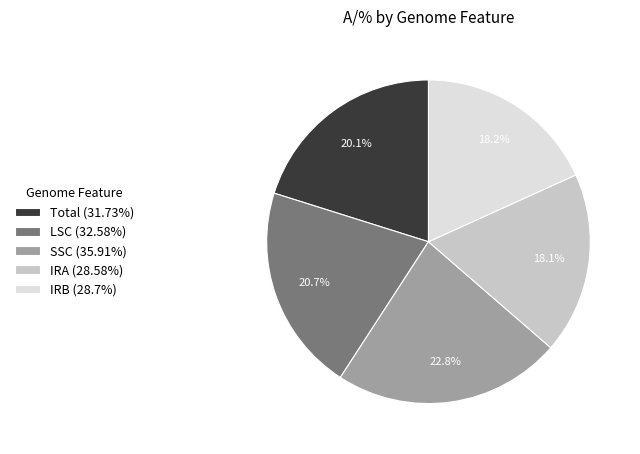

To the nearest percent, what percentage of the pie is IRB?

18%